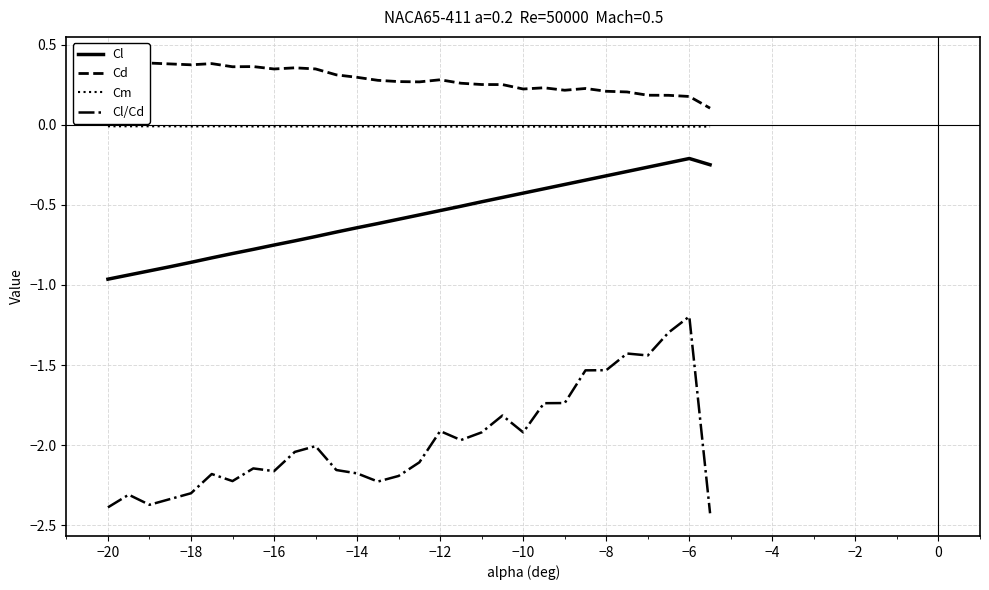

What is the minimum value for Cd?

0.1